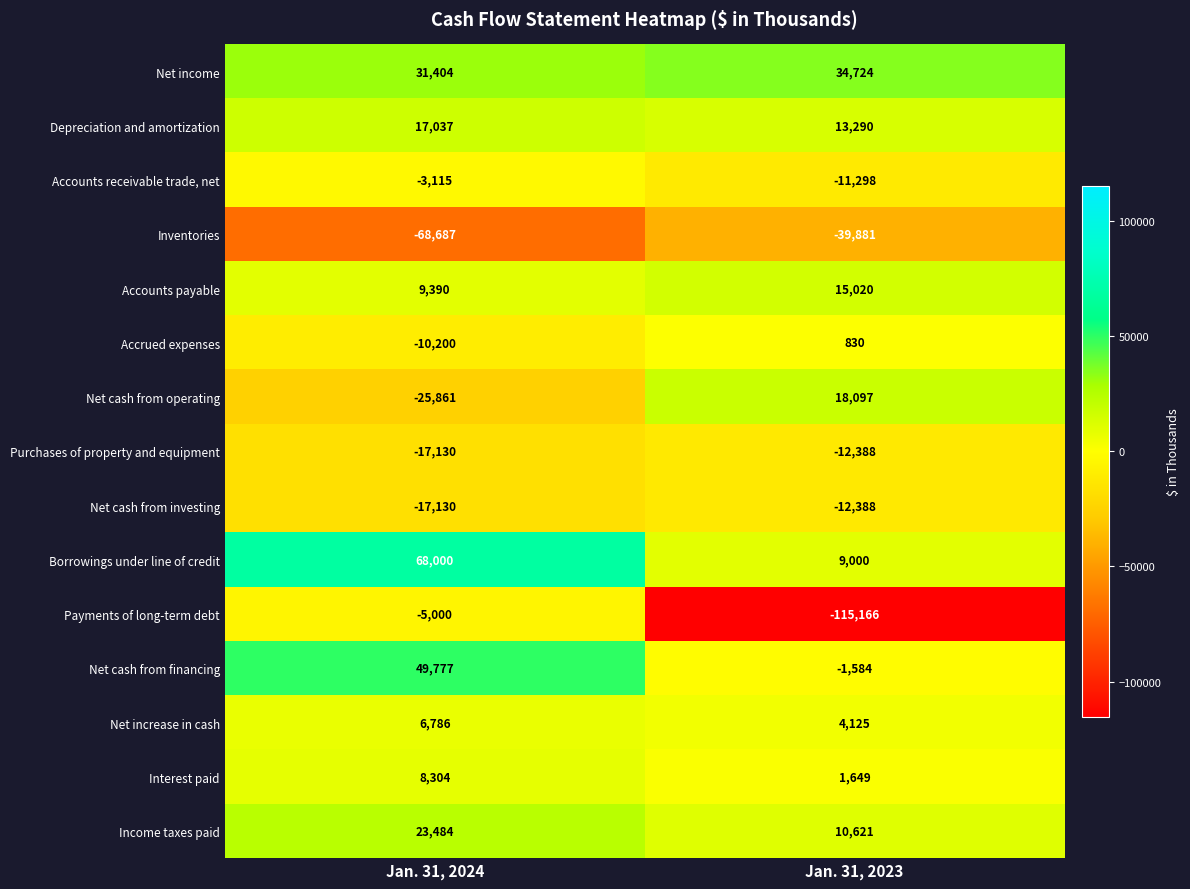

How many distinct data groups are displayed?

15